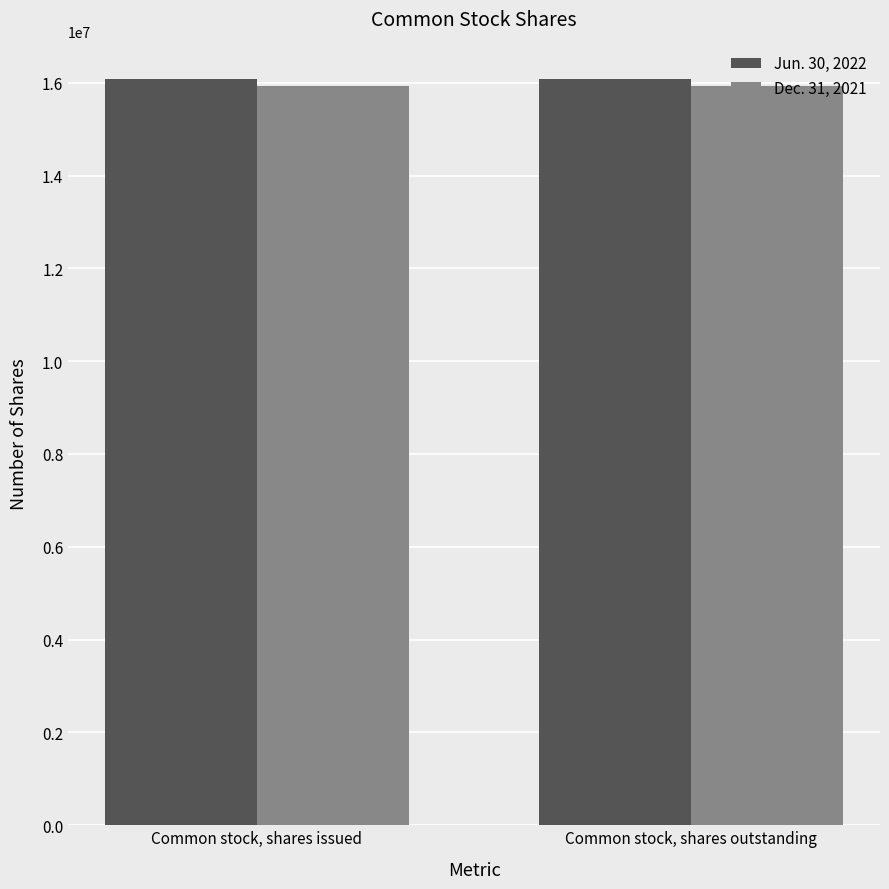

Reading right to left, extract all data points from this chart.

Jun. 30, 2022: 16081000	16081000
Dec. 31, 2021: 15940000	15940000